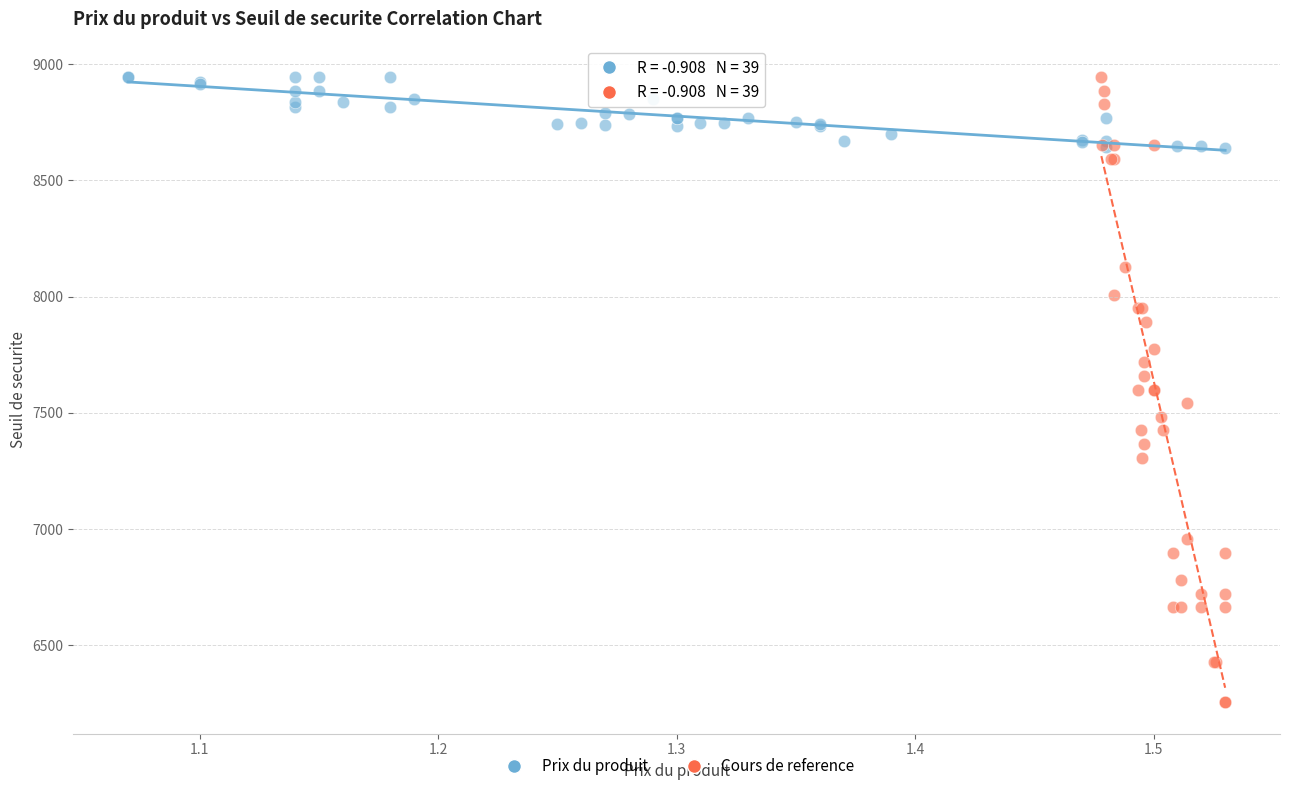

What are all the series names shown in the legend?

Prix du produit, Cours de reference